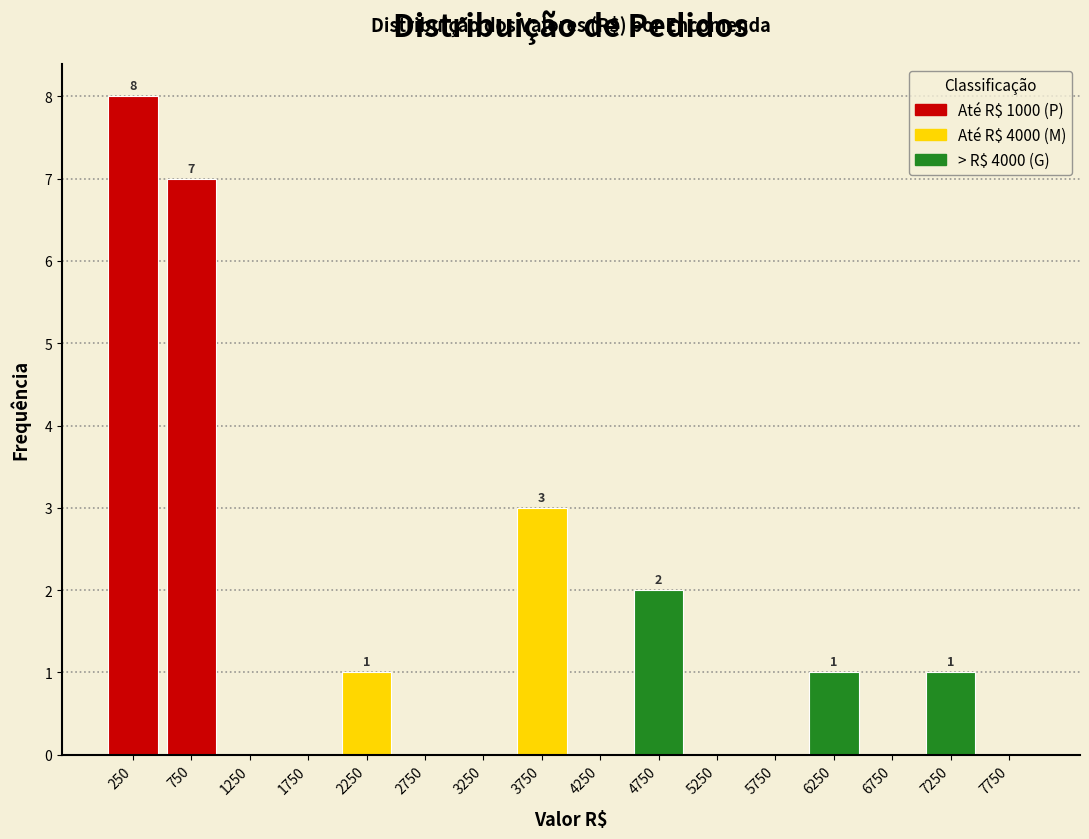

Which range on the x-axis has the tallest bar?

0 to 500